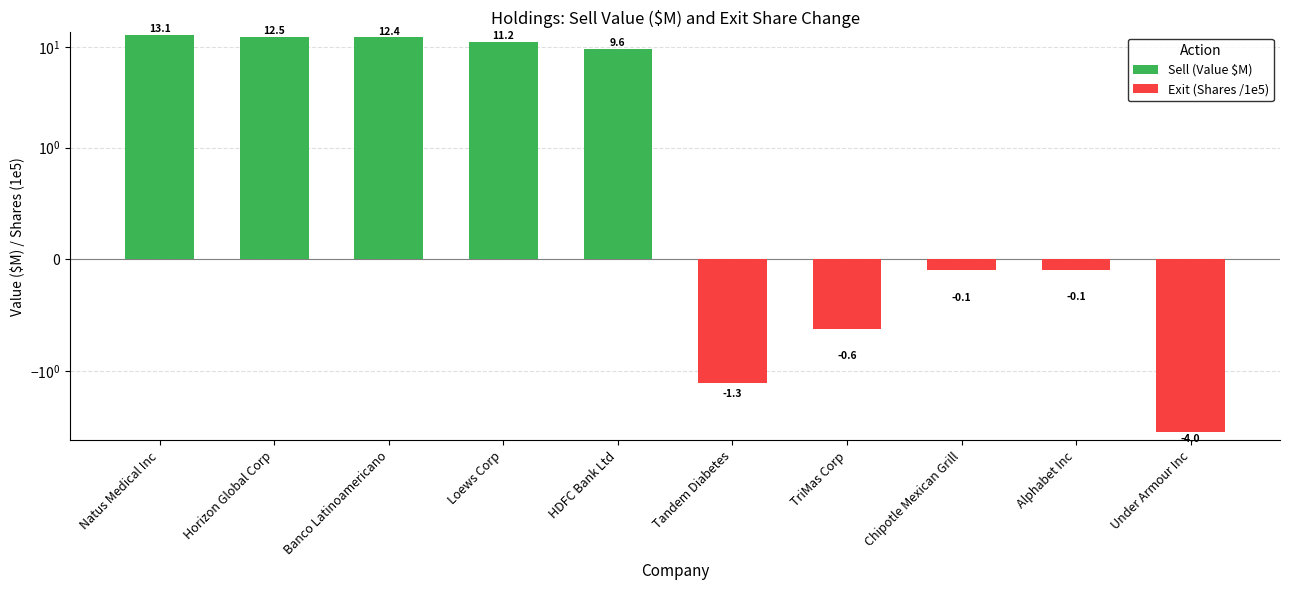

Does the chart contain stacked bars?

No